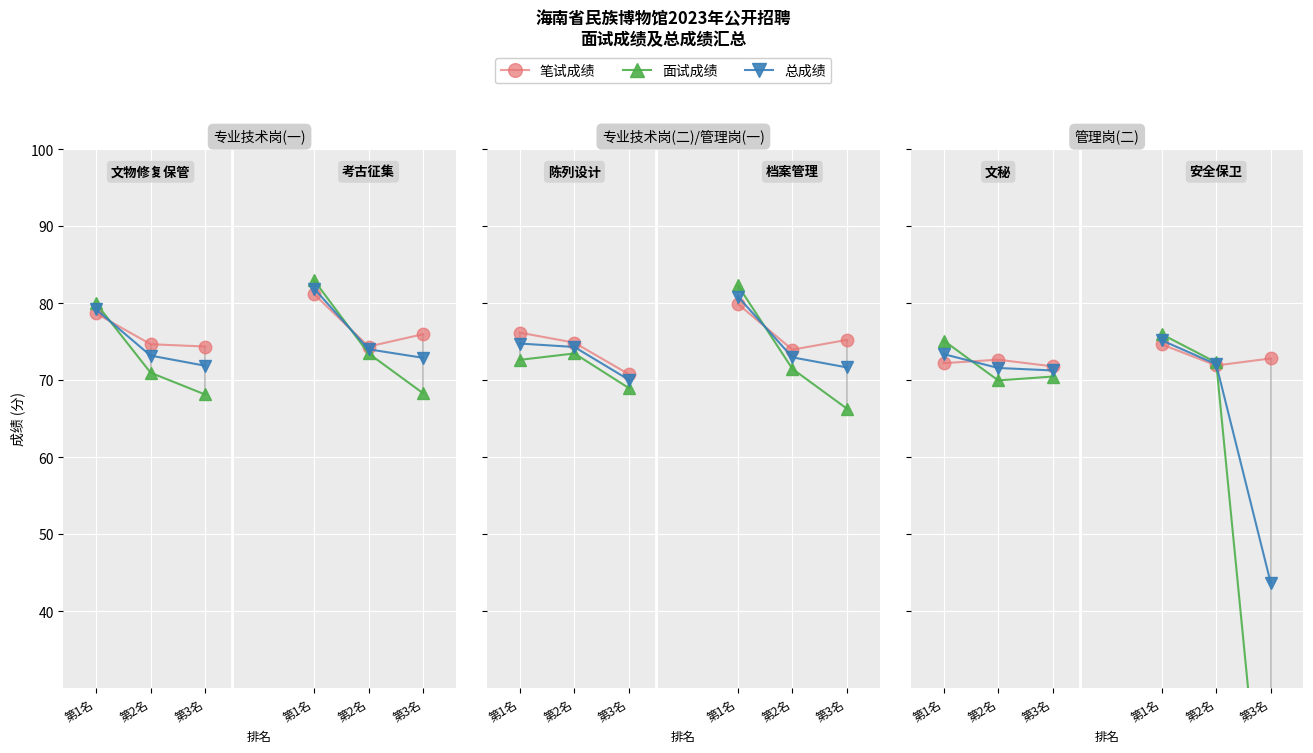

Rank the series by their maximum value, from lowest to highest.

笔试成绩, 总成绩, 面试成绩